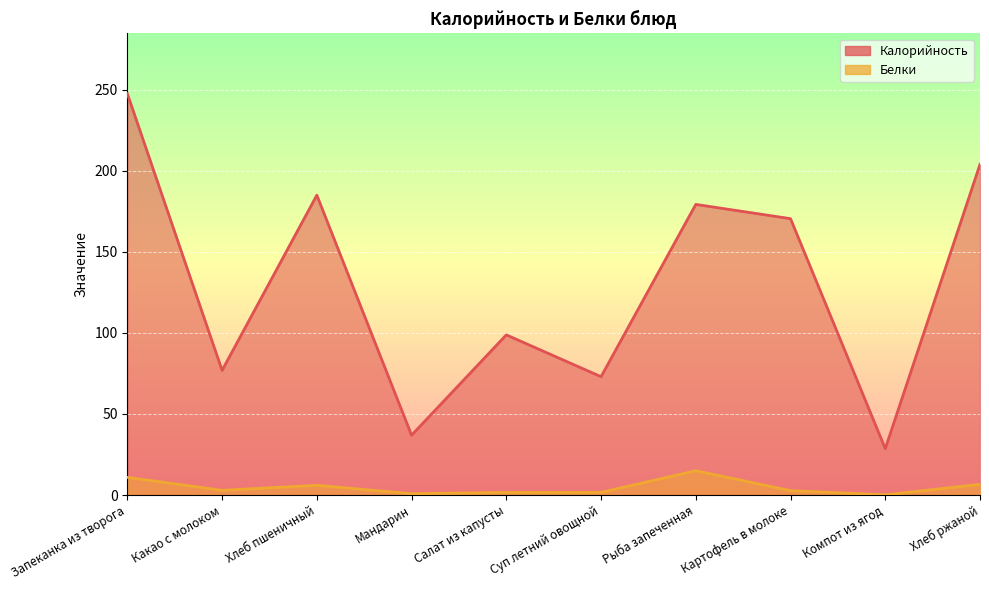

Between Суп летний овощной and Запеканка из творога, which is larger?

Запеканка из творога